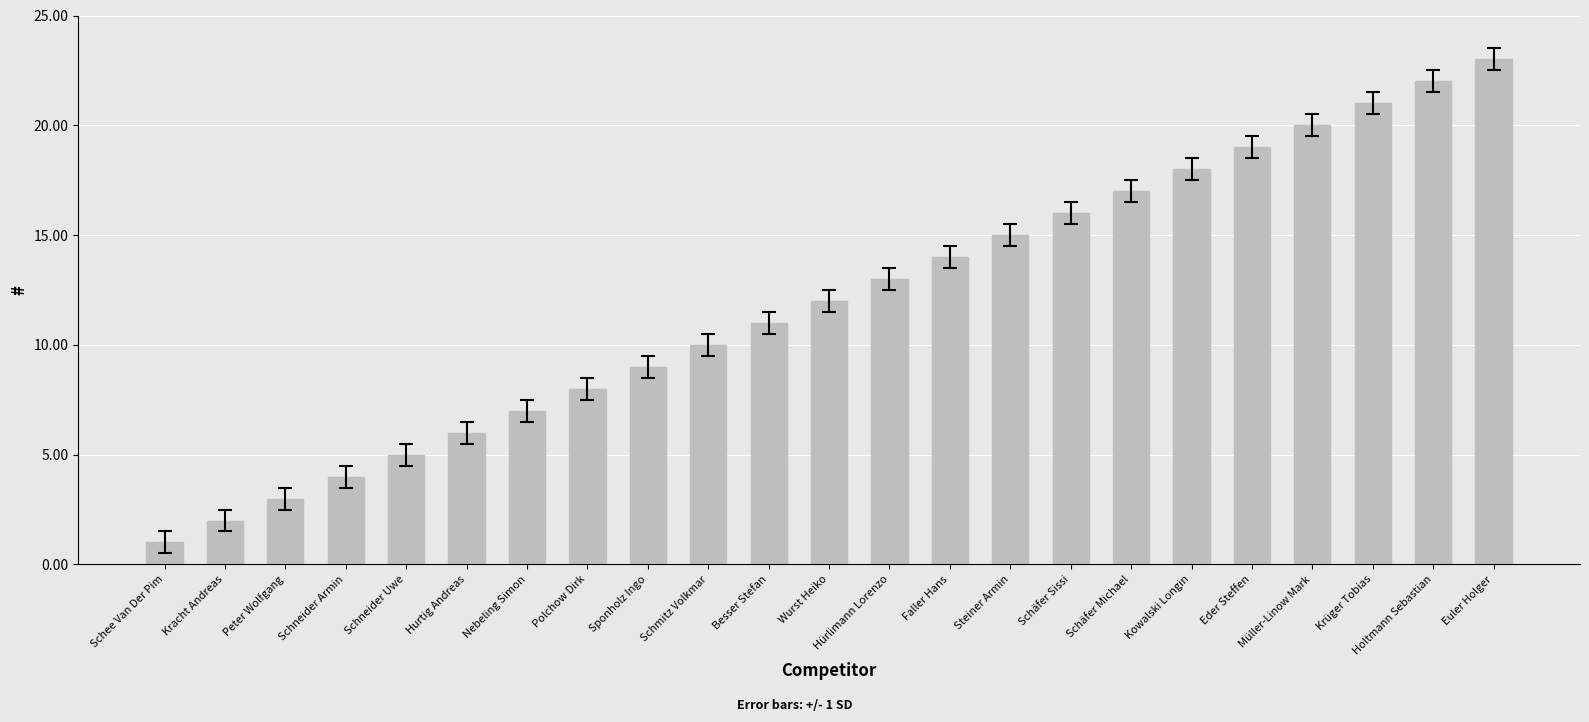

Which label corresponds to the smallest value in the chart?

Schee Van Der Pim